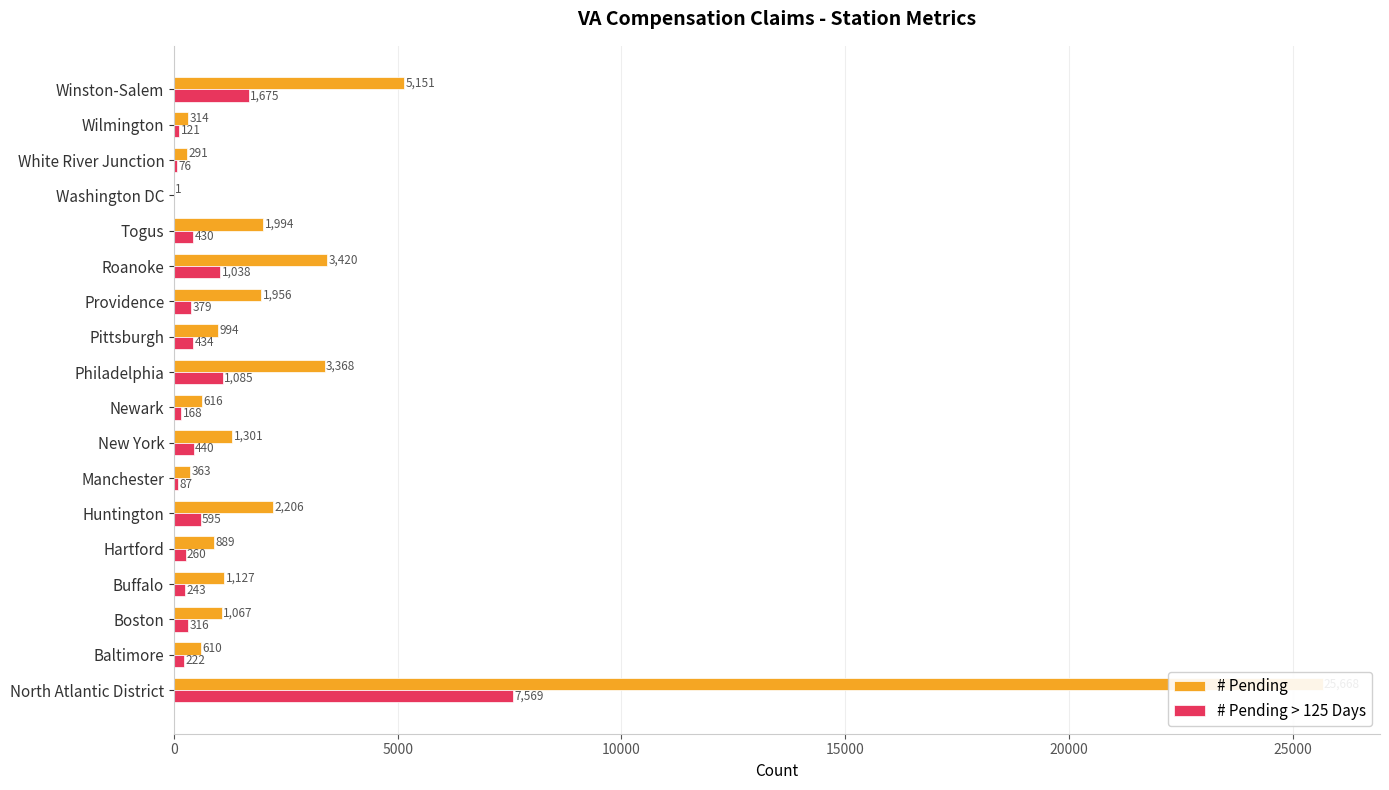

What are all the series names shown in the legend?

# Pending, # Pending > 125 Days